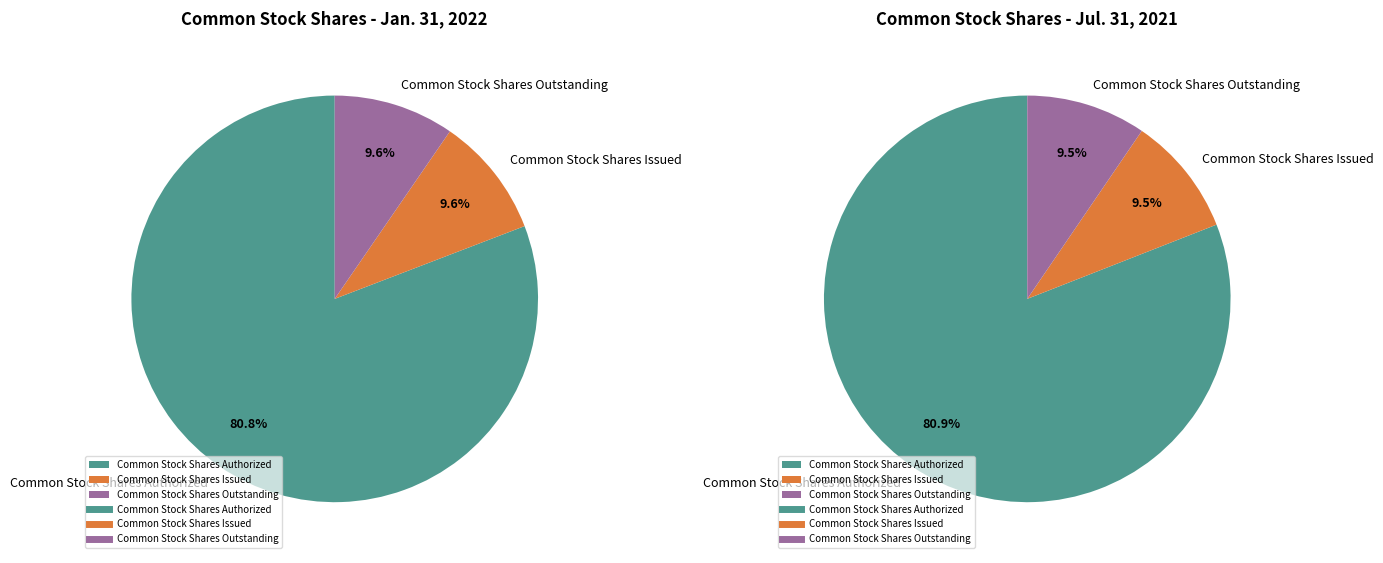

What portion of the pie excludes Common Stock Shares Issued?

90.4%